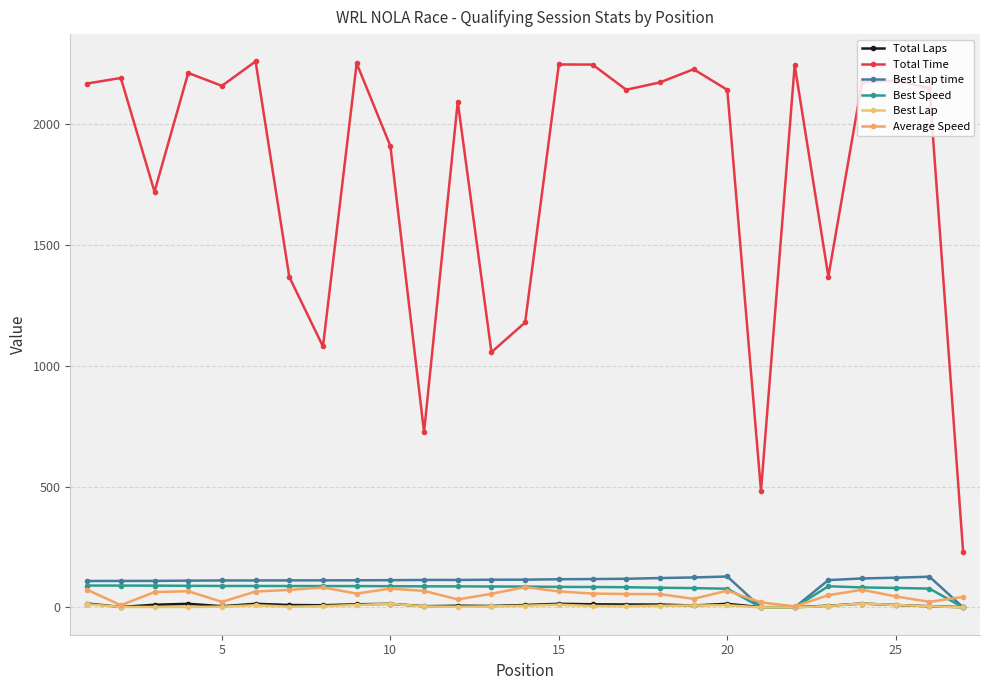

Where does the Best Lap time series first go above 113?

10